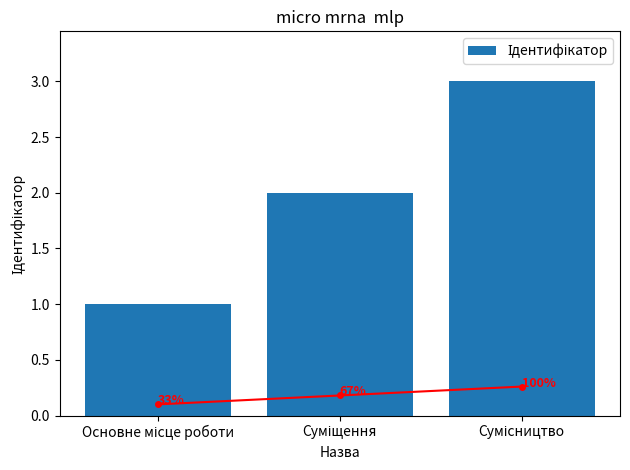

Are the bars grouped side by side (vs. stacked)?

No